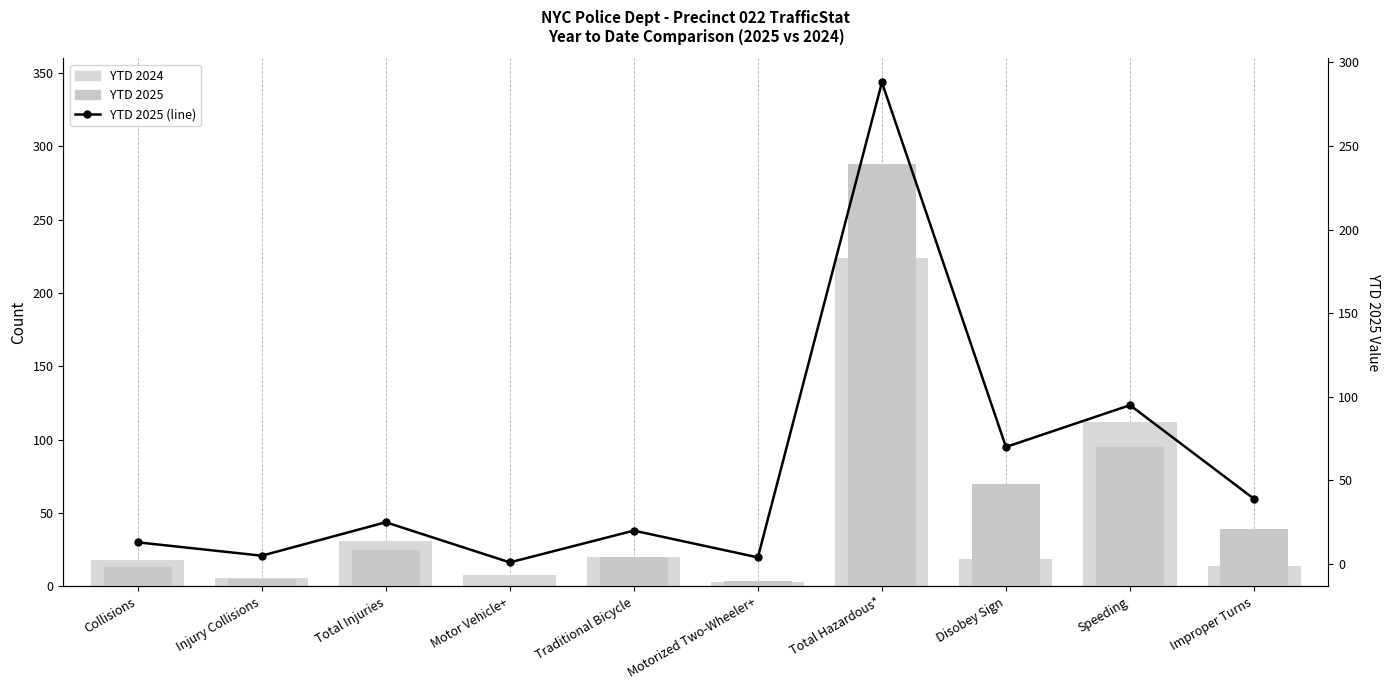

Which has a higher value, Collisions or Injury Collisions?

Collisions